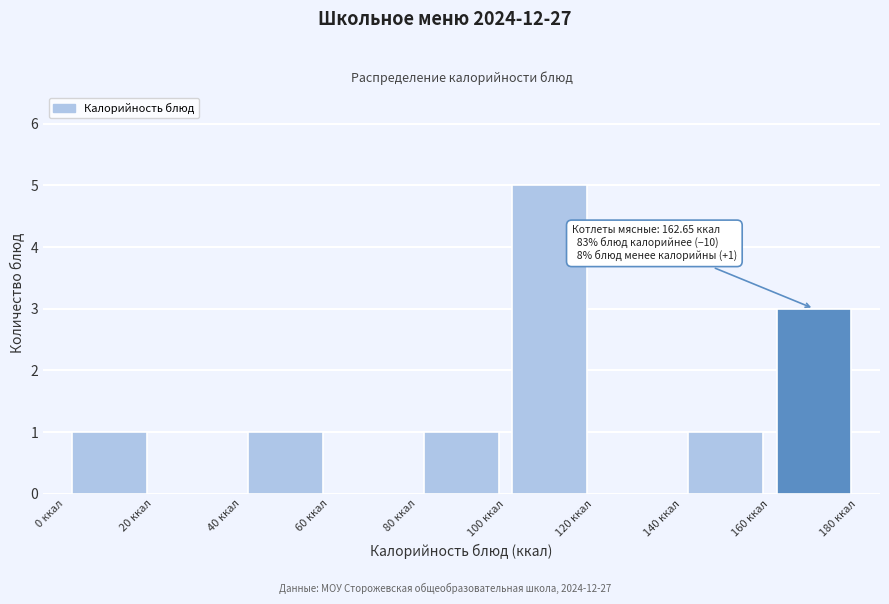

Over which range of the x-axis is the bar tallest?

100 to 120